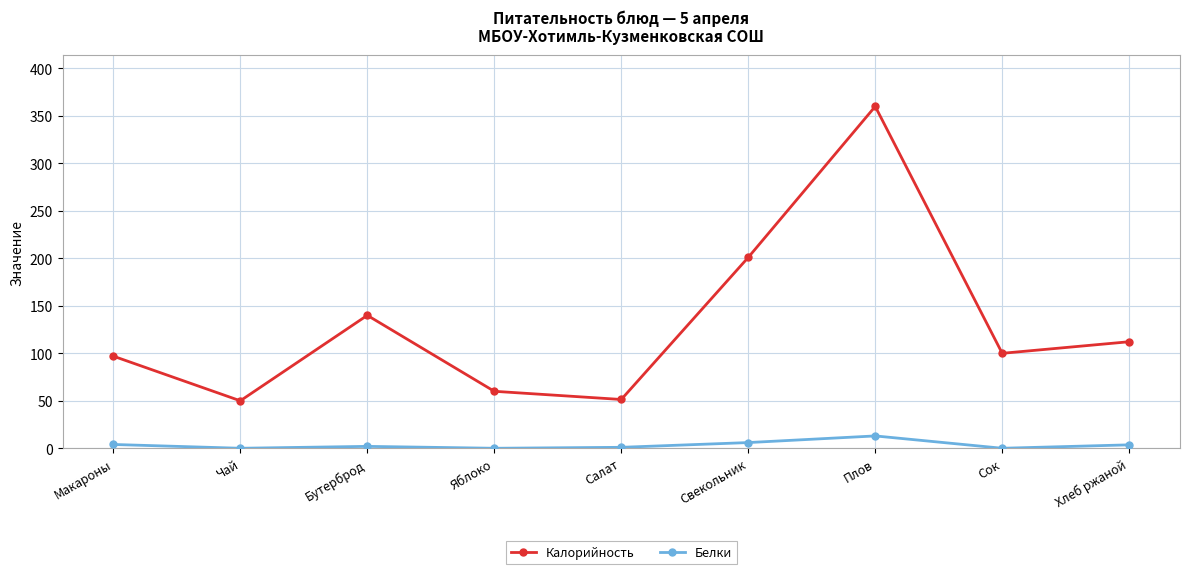

What is the label of the 6th point from the right?

Яблоко